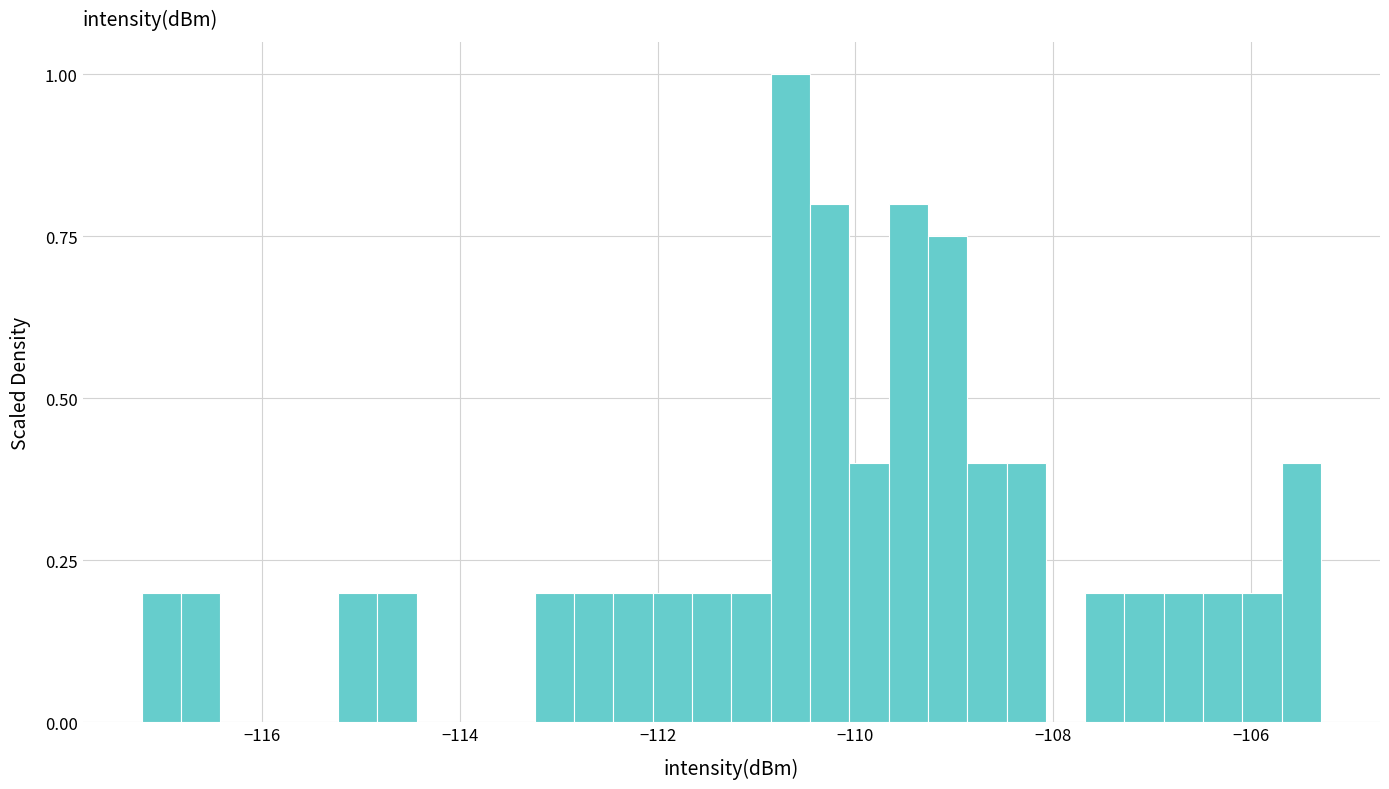

Read against the x-axis, roughly where is the centre of the tallest bar?

-110.6